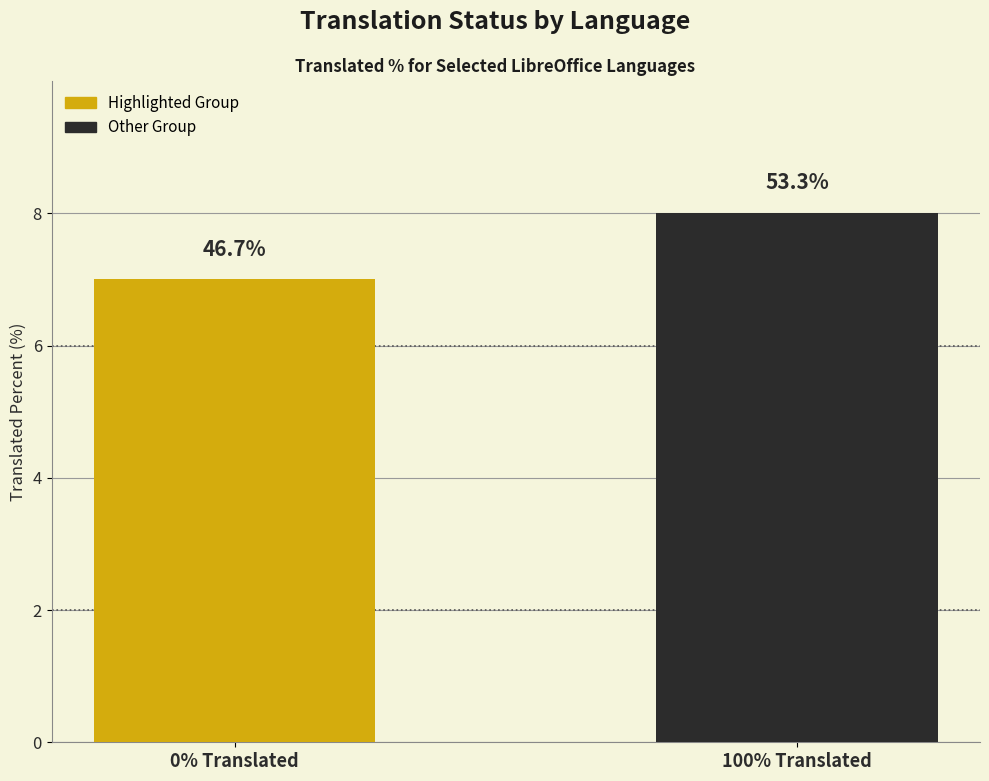

How many bars are there in total?

2